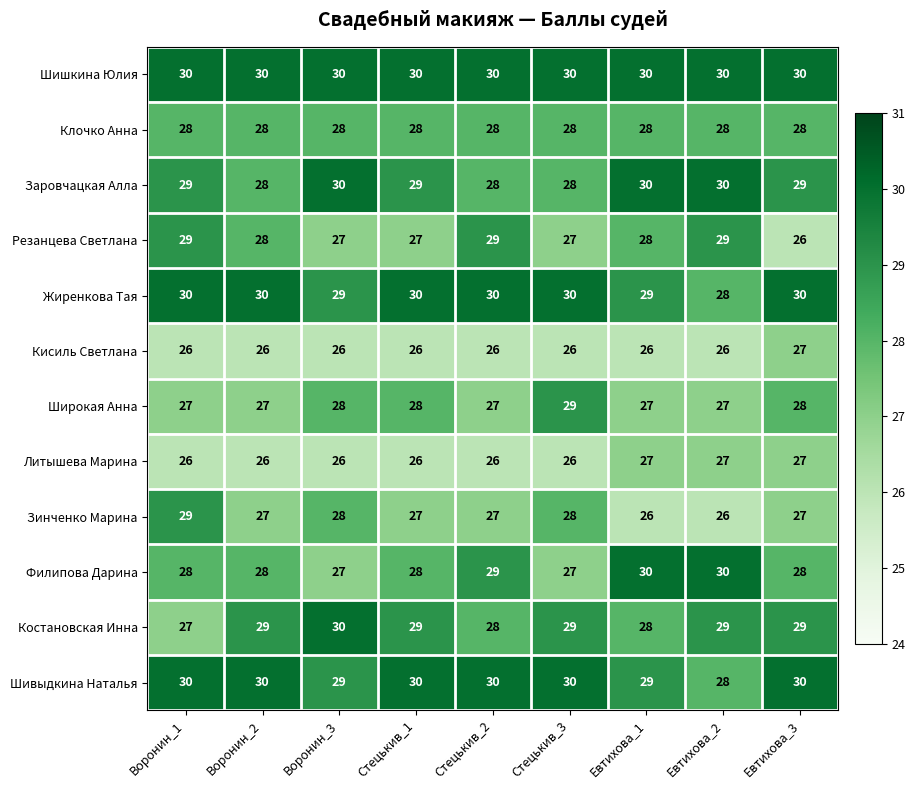

What is the difference between the highest and lowest values at Стецькив_1?

4